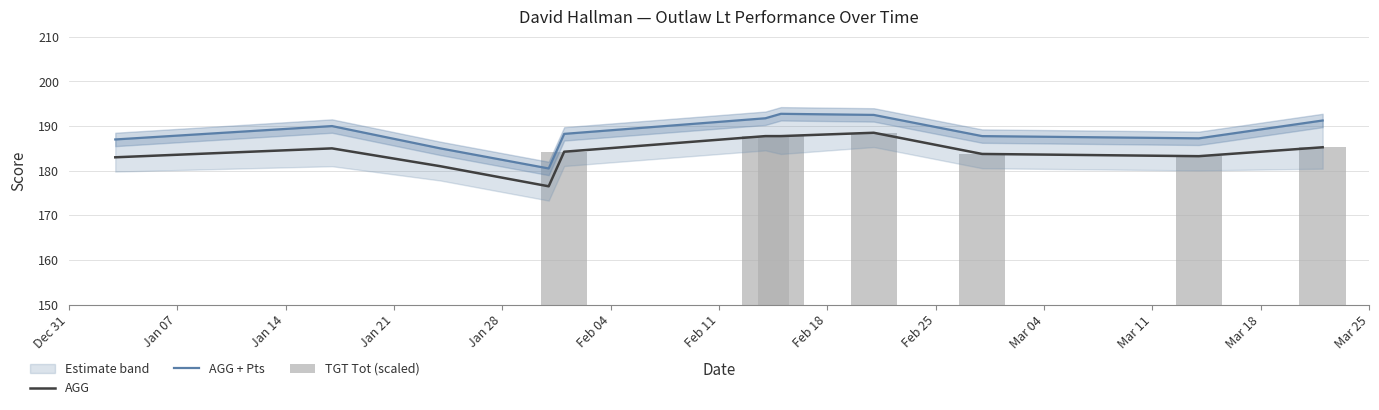

What is the total value across all series at Jan 14?

456.5